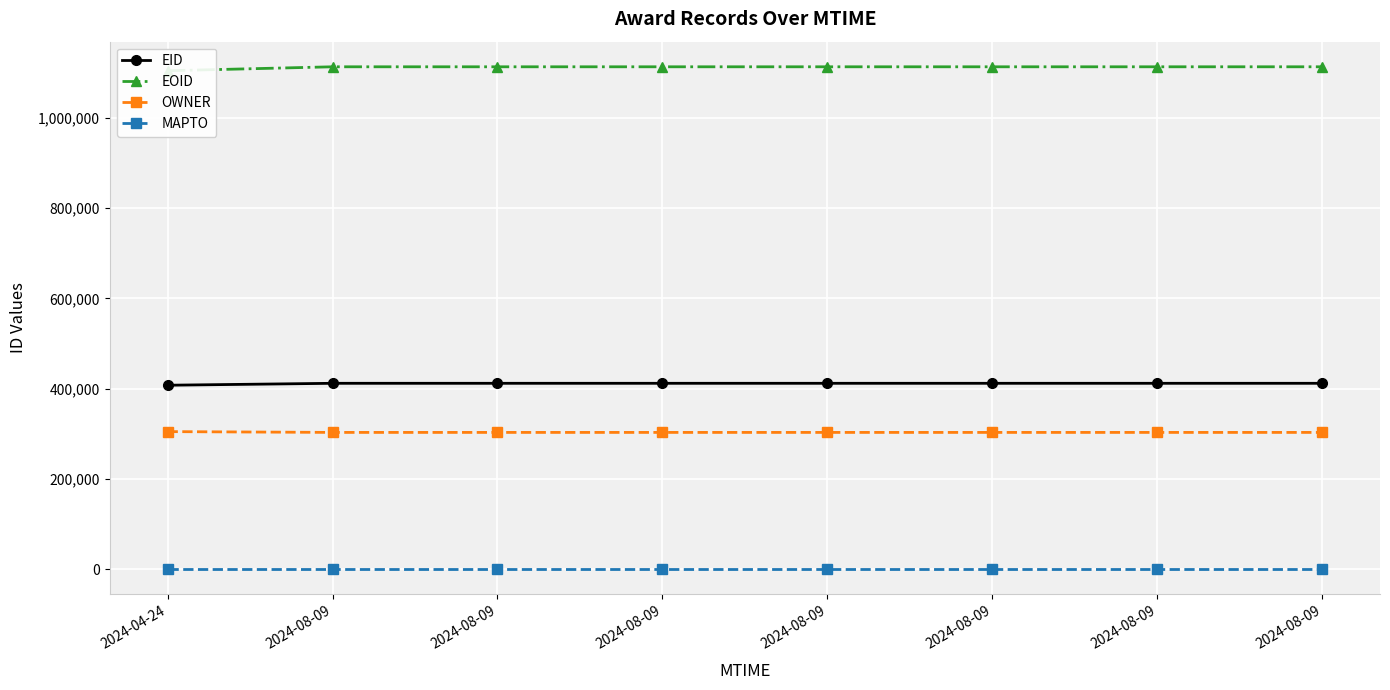

Is the value of OWNER at 2024-08-09 greater than the value of EOID at 2024-08-09?

No